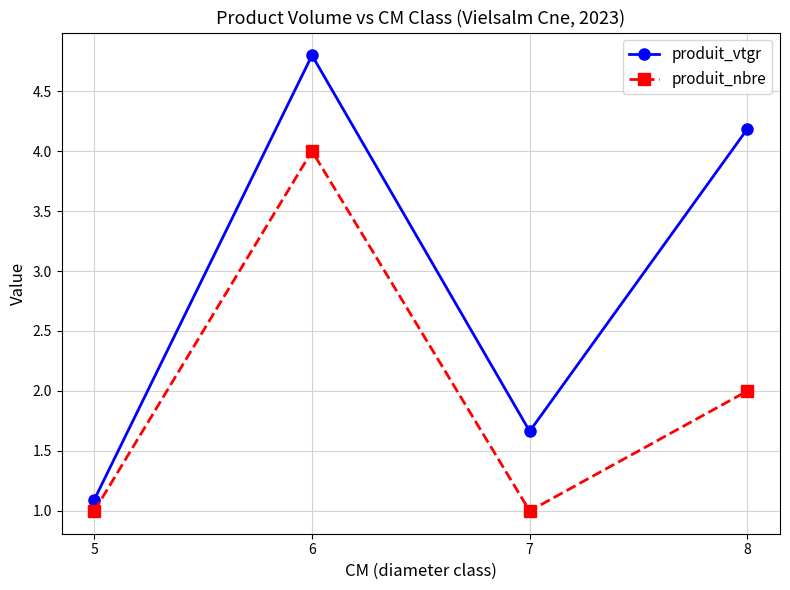

What is the minimum value shown in the chart?

1.0